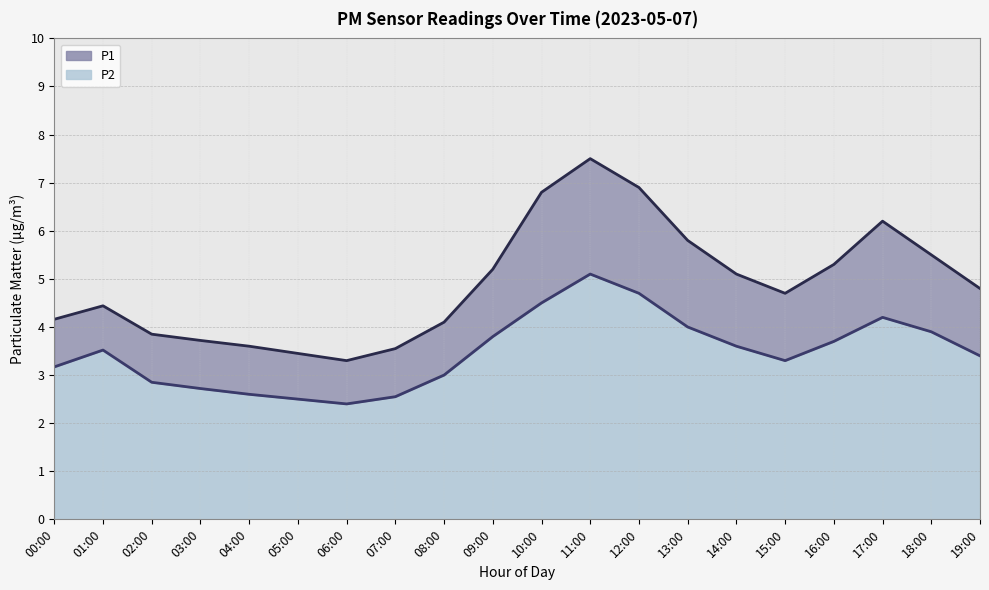

How many data points in P1 are less than 4?

6